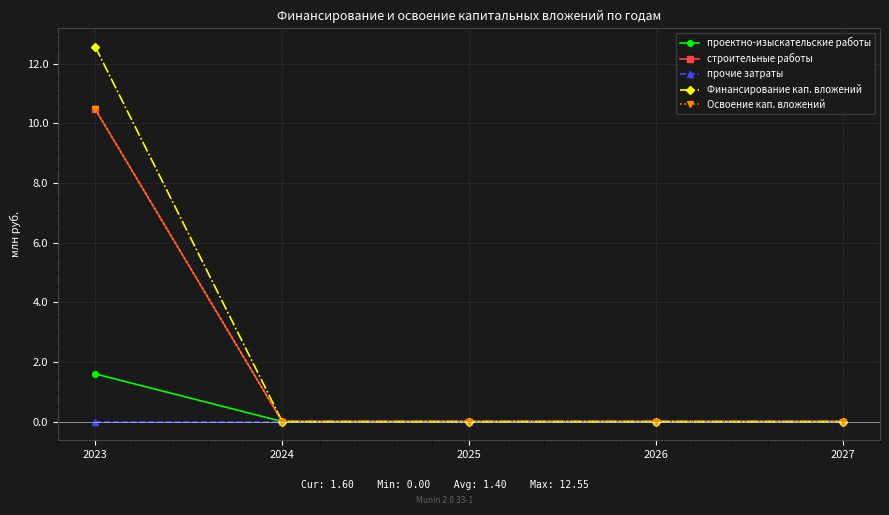

What is the difference between the Освоение кап. вложений values at 2026 and 2023?

10.5